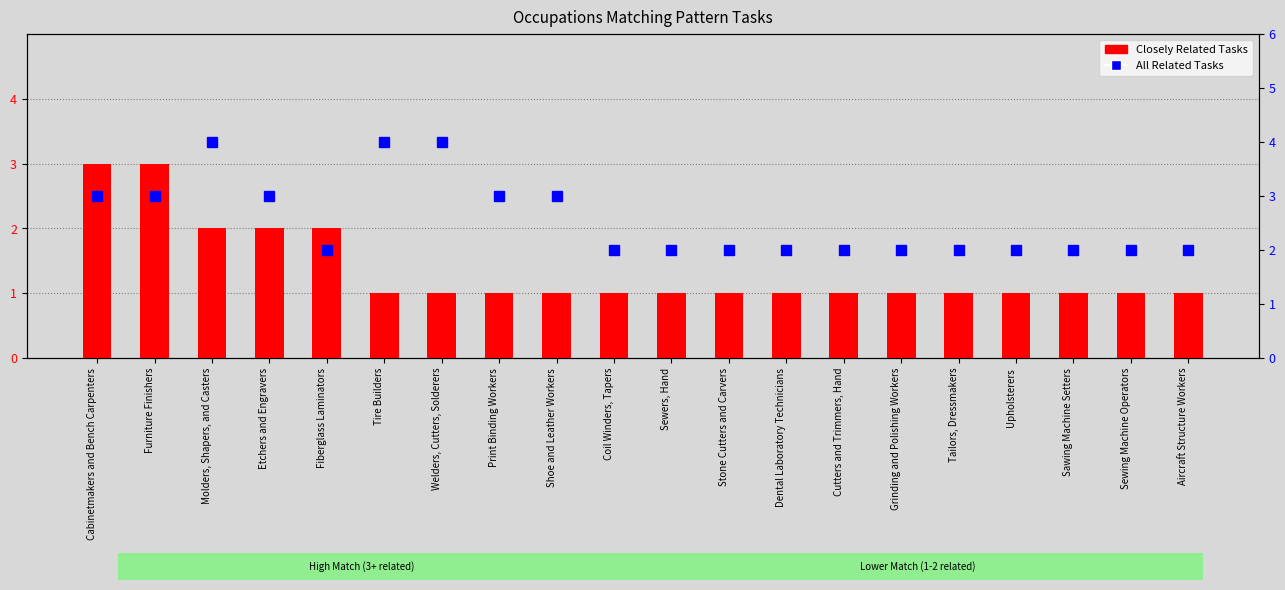

True or false: Closely Related Tasks has a value of 1 at Sawing Machine Setters.

False